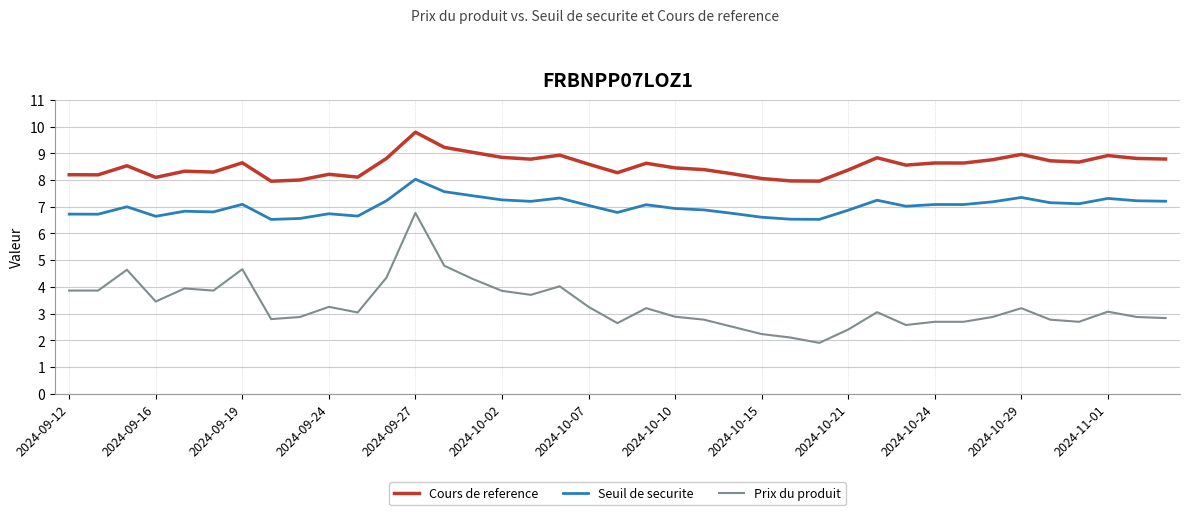

What is the highest value of the Cours de reference series?

9.8